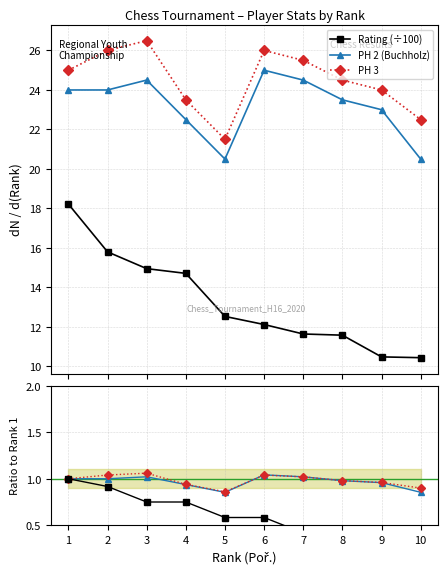

List the labels in order of Rating (÷100) value, largest first.

1, 2, 3, 4, 5, 6, 7, 8, 9, 10